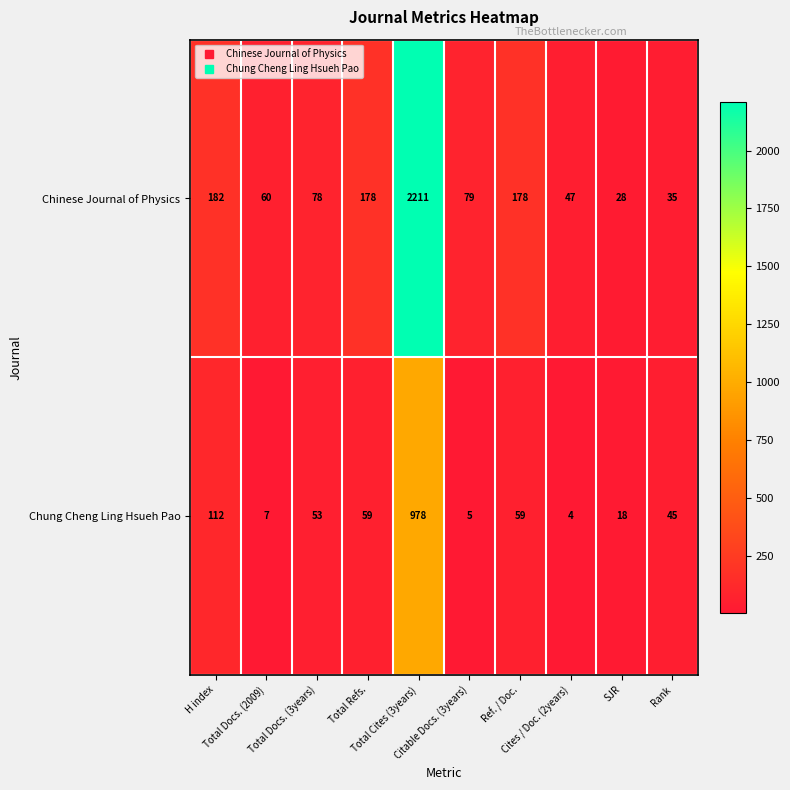

Which series has the largest range (max minus min)?

Chinese Journal of Physics